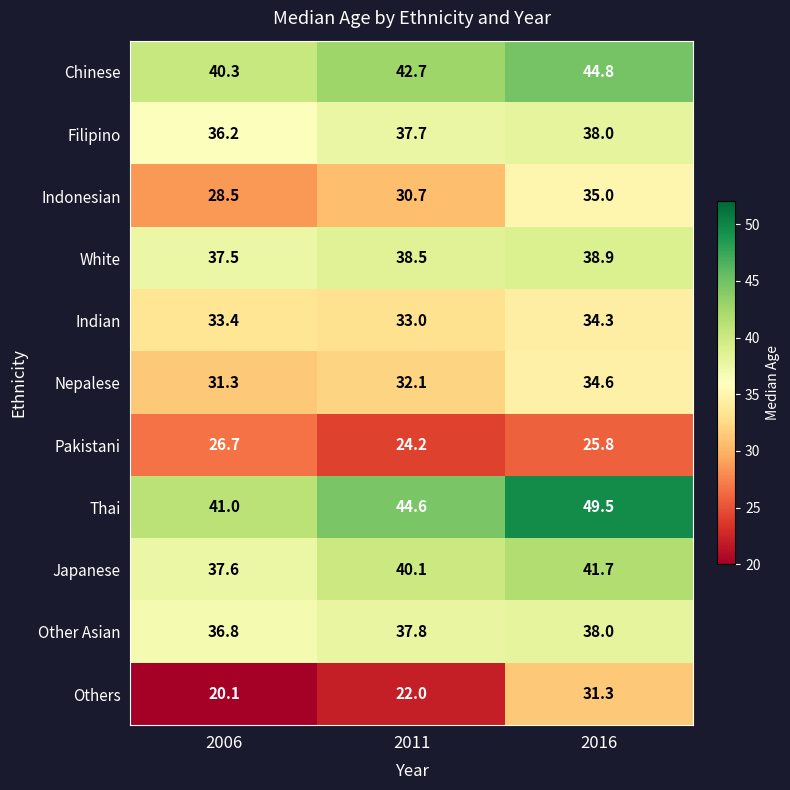

What is the difference between the highest and lowest values at 2011?

22.6